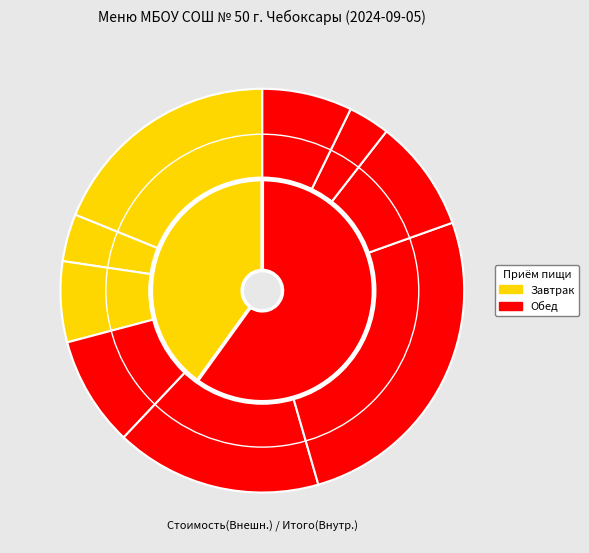

How many segments does this pie chart have?

9